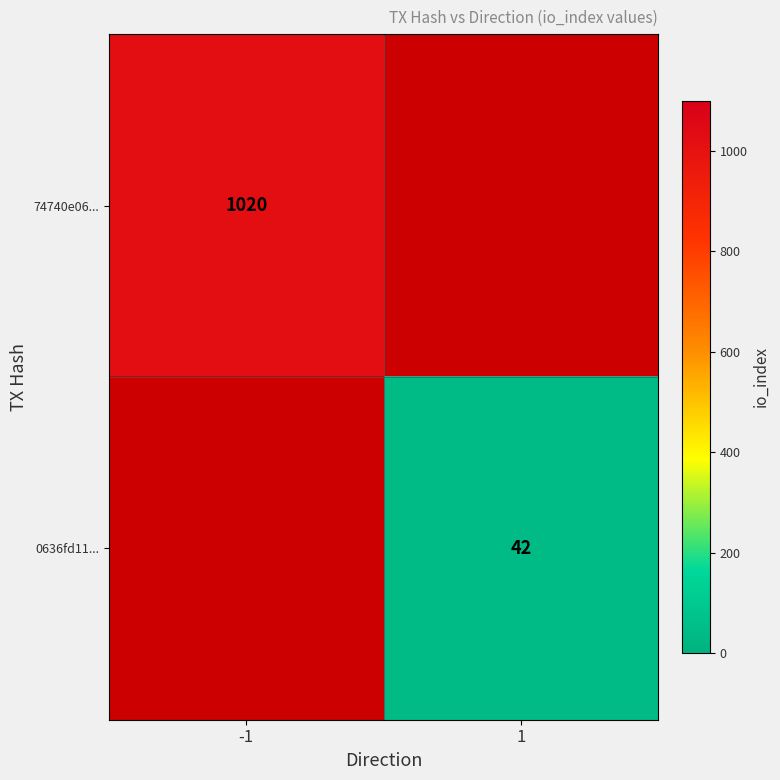

True or false: 0636fd11... has a value of 42 at 1.

True